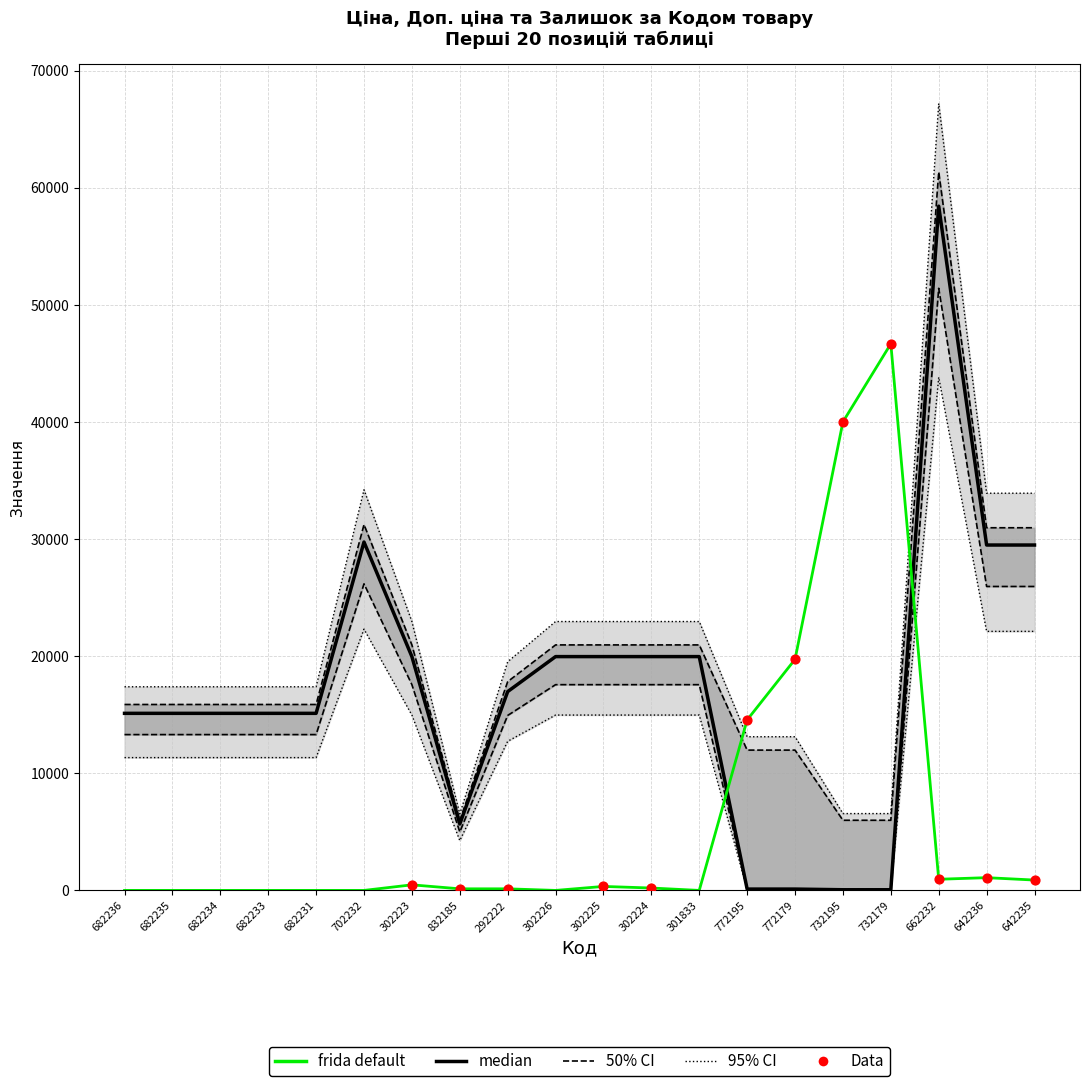

At how many categories does at least one series exceed 18918?

12